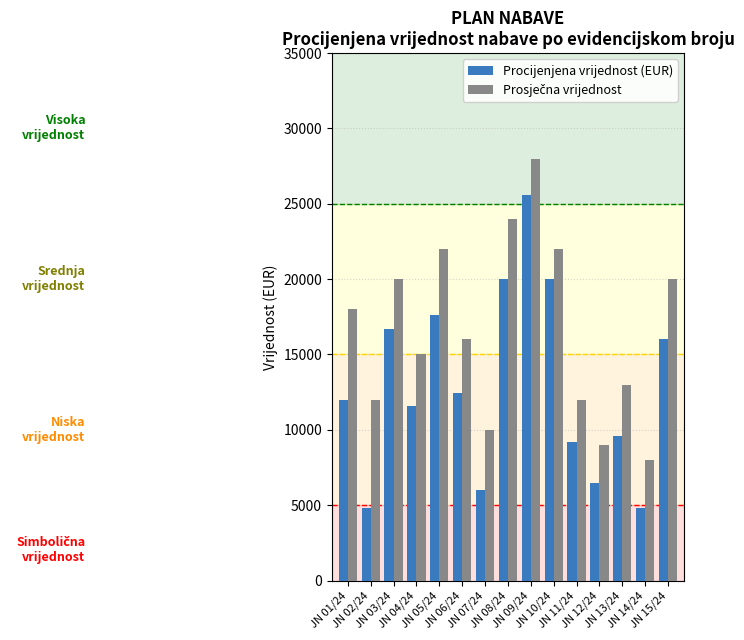

How many groups of bars are there?

15